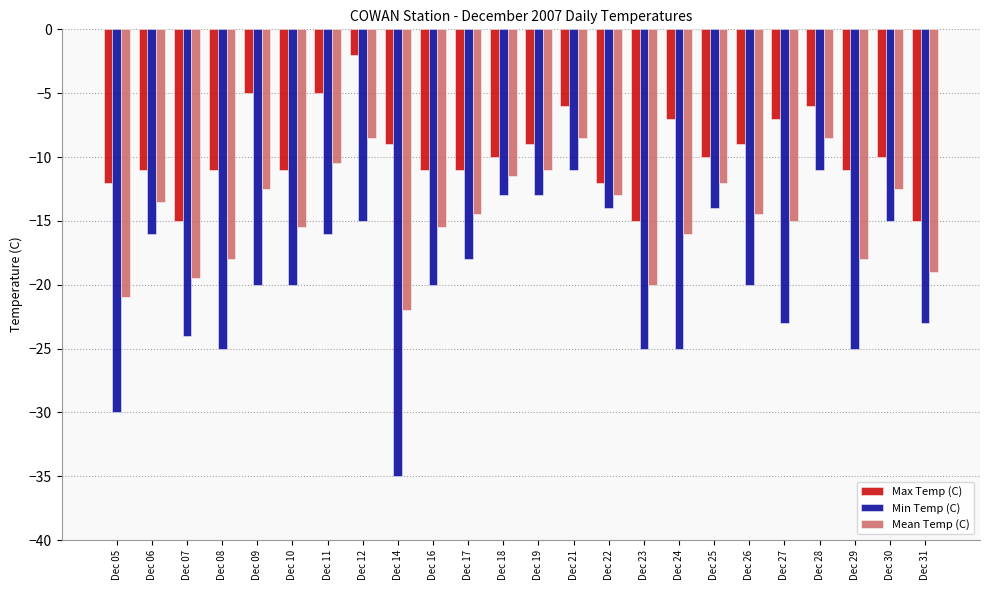

What is the minimum value shown in the chart?

-35.0